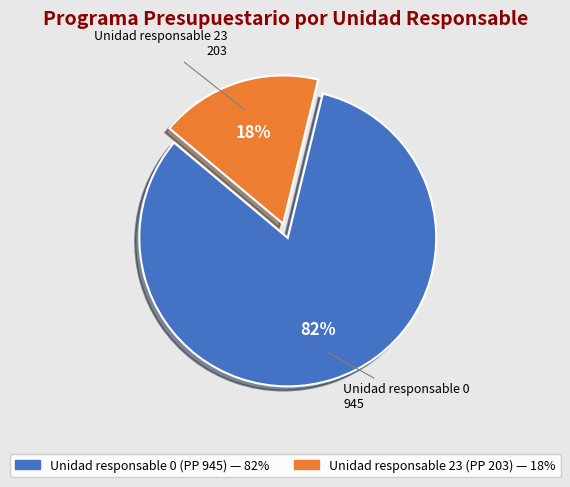

Between Unidad responsable 0 and Unidad responsable 23, which is larger?

Unidad responsable 0